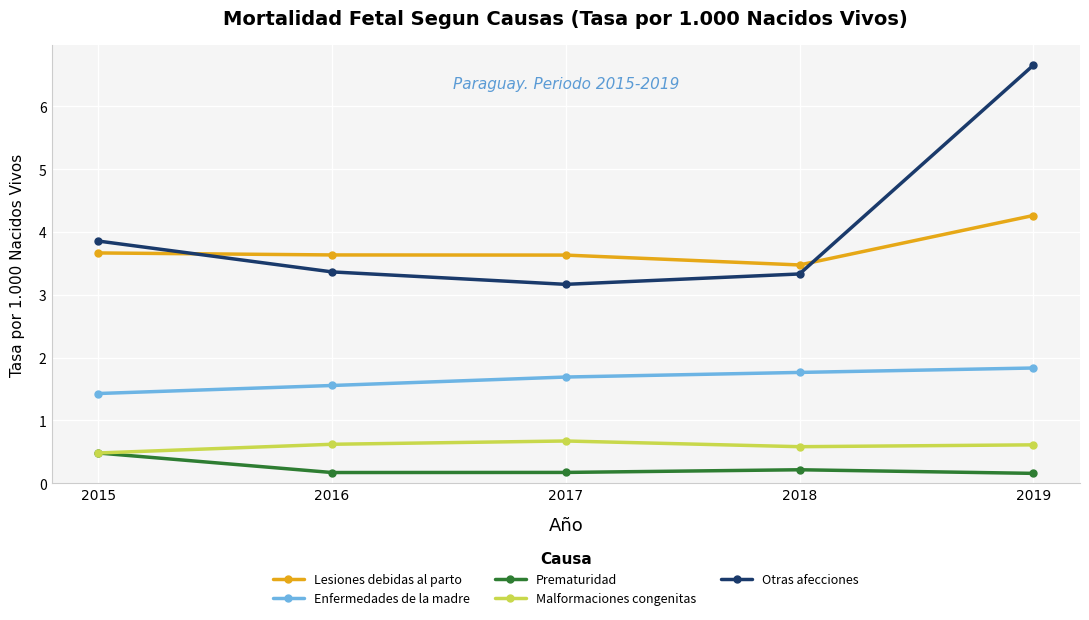

Which category has the highest value in the Prematuridad series?

2015